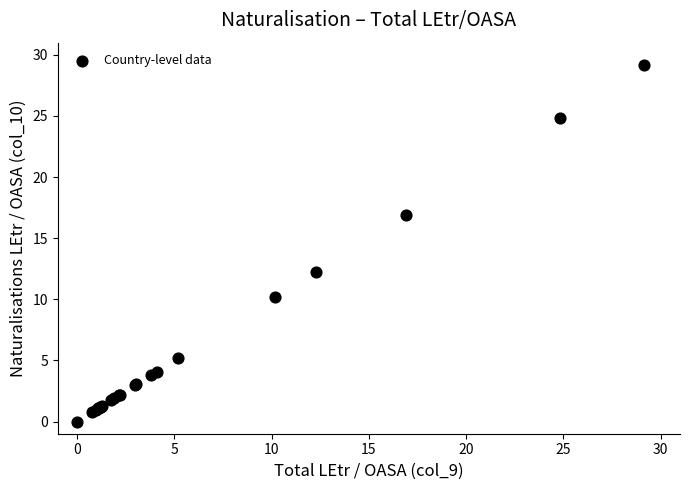

What Y value in the scatter plot is closest to 14?

12.3